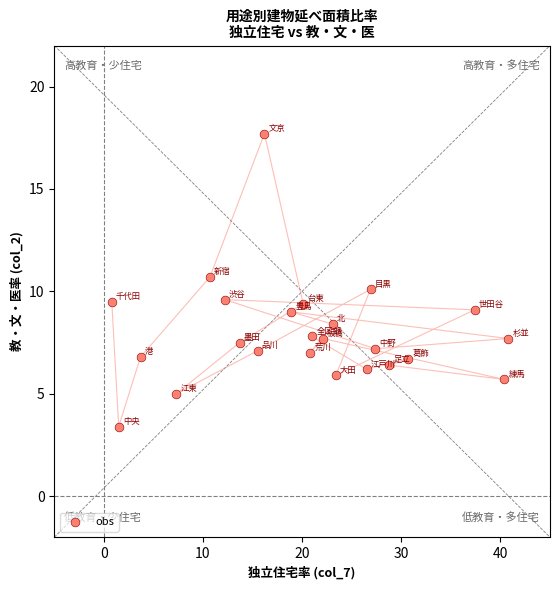

What is the range of X values (max minus min)?

40.0